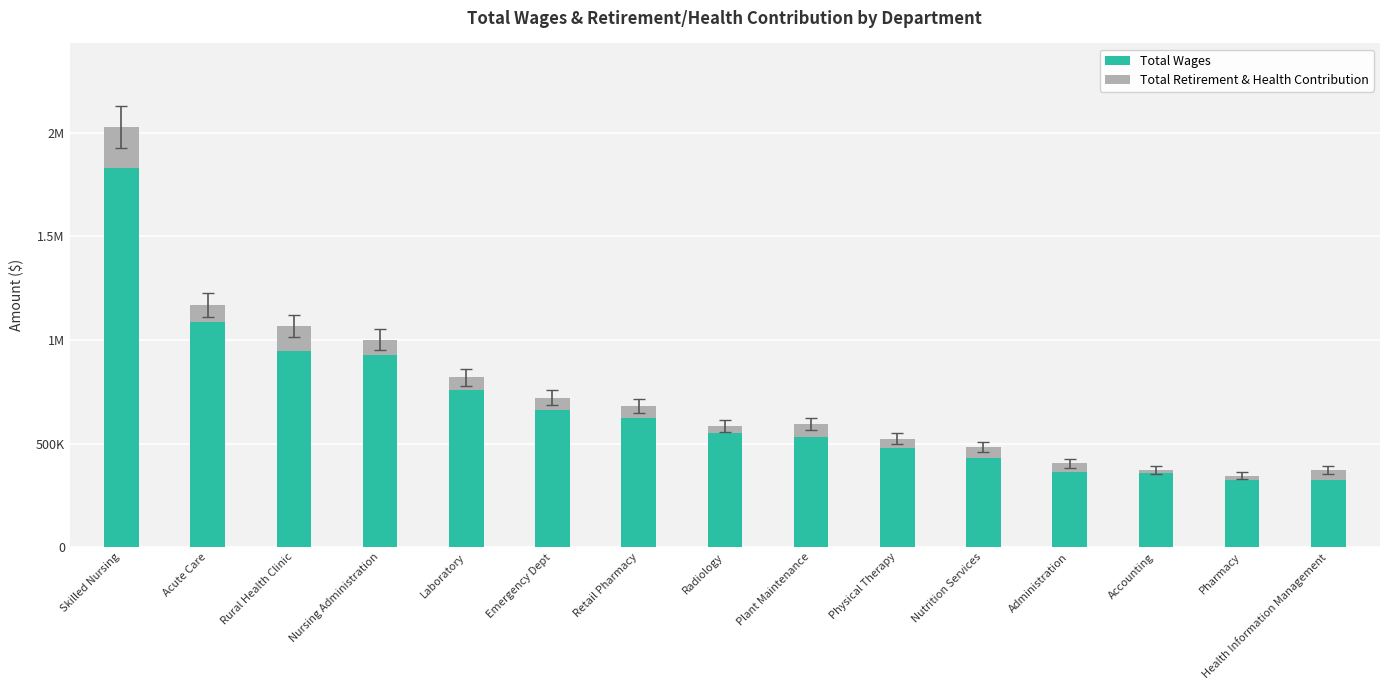

What is the label of the 8th bar from the right?

Radiology